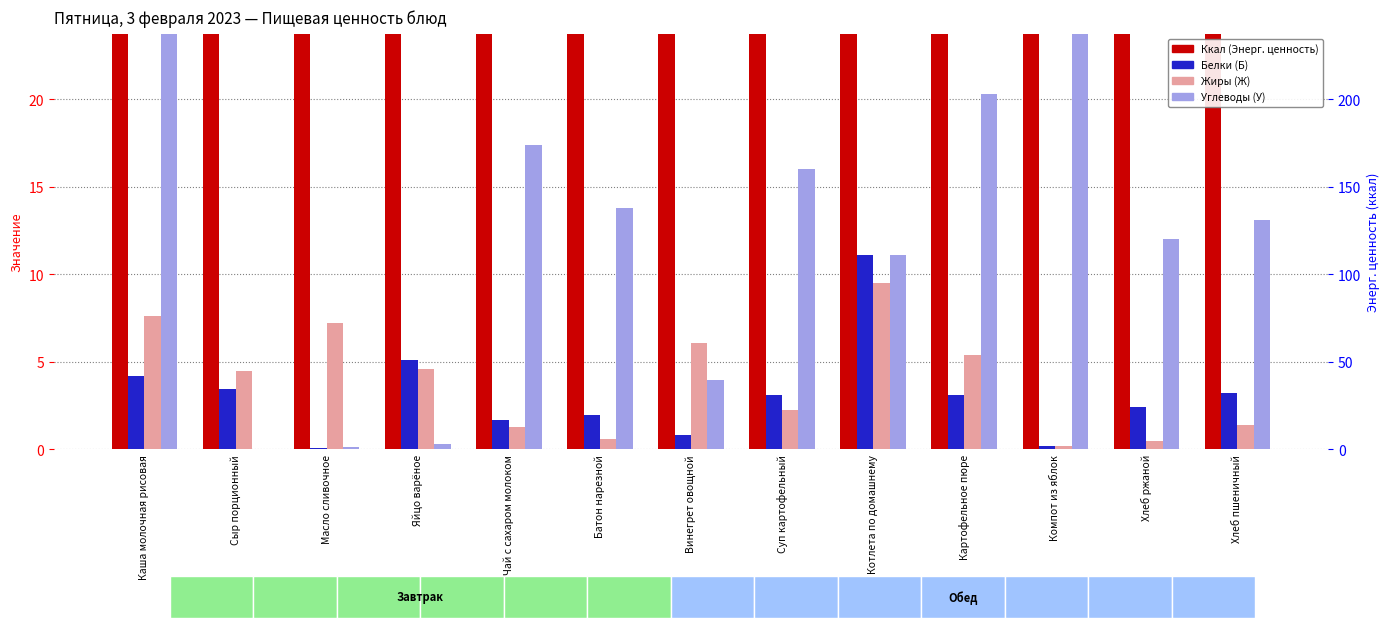

Is the value of Белки (Б) at Картофельное пюре greater than the value of Ккал (Энерг. ценность) at Хлеб ржаной?

No